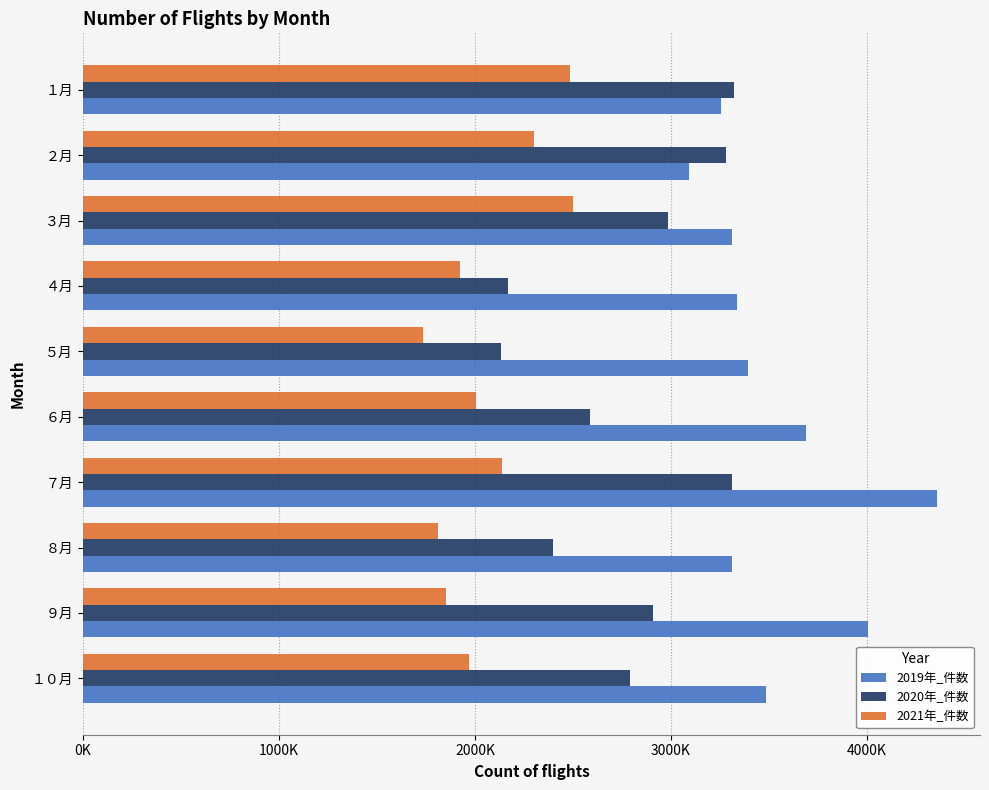

What are all the series names shown in the legend?

2019年_件数, 2020年_件数, 2021年_件数